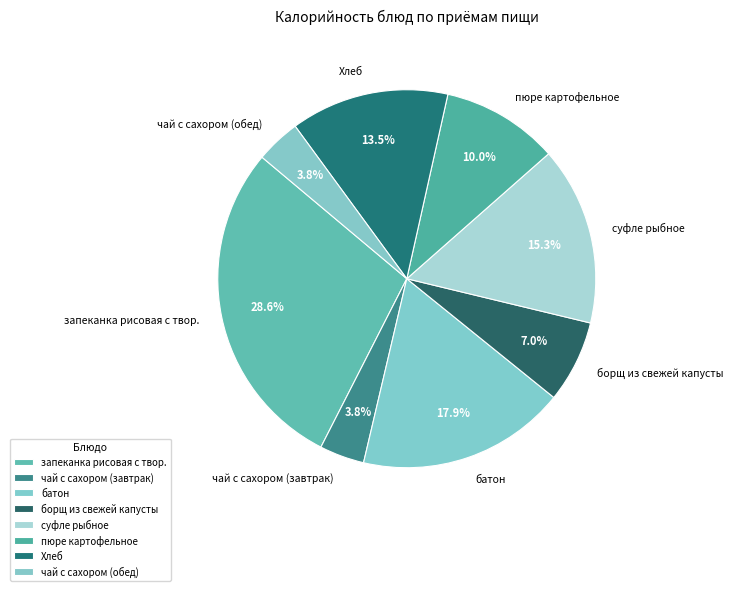

How many segments does this pie chart have?

8